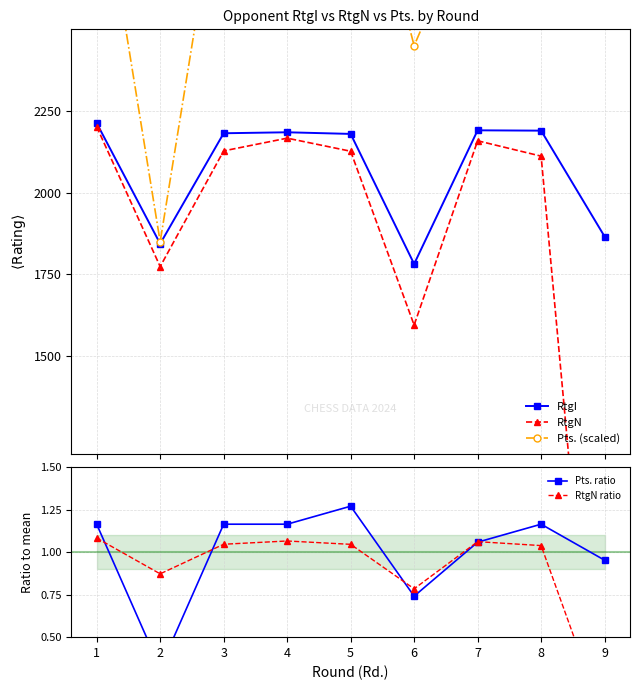

Is the value of RtgN ratio at 1 greater than the value of RtgI at 3?

No